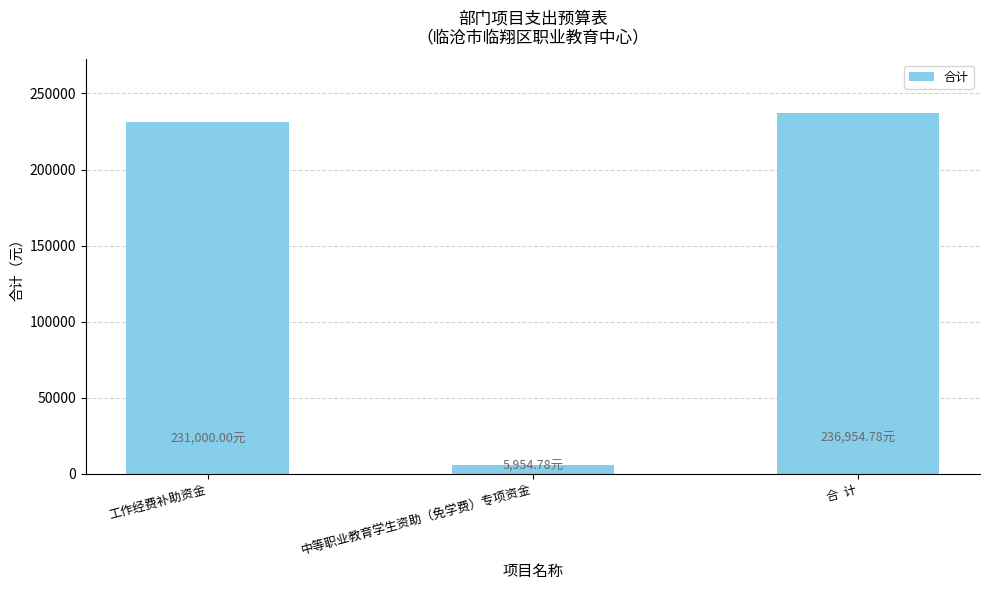

Between 合  计 and 工作经费补助资金, which is larger?

合  计